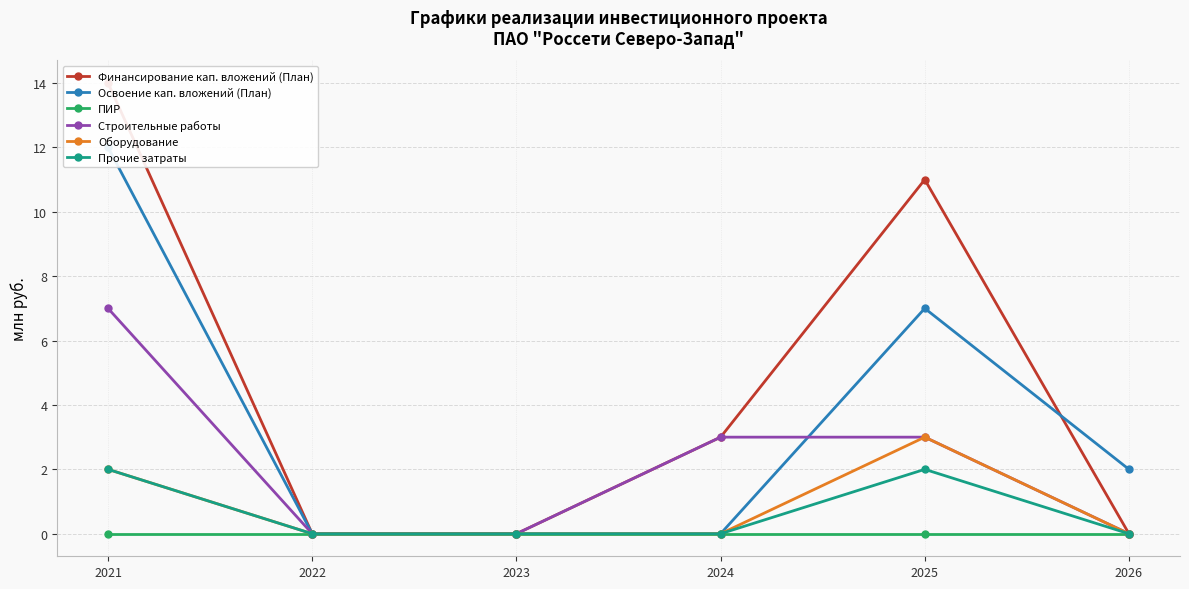

Reading right to left, extract all data points from this chart.

Финансирование кап. вложений (План): 0	11	3	0	0	14
Освоение кап. вложений (План): 2	7	0	0	0	12
ПИР: 0	0	0	0	0	0
Строительные работы: 0	3	3	0	0	7
Оборудование: 0	3	0	0	0	2
Прочие затраты: 0	2	0	0	0	2